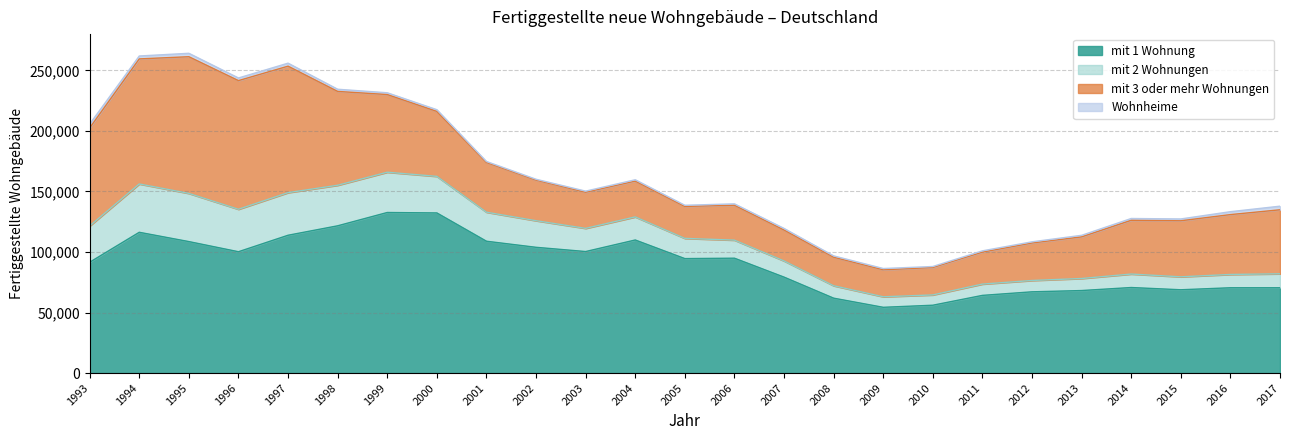

What is the sum of all mit 1 Wohnung values?

2260906